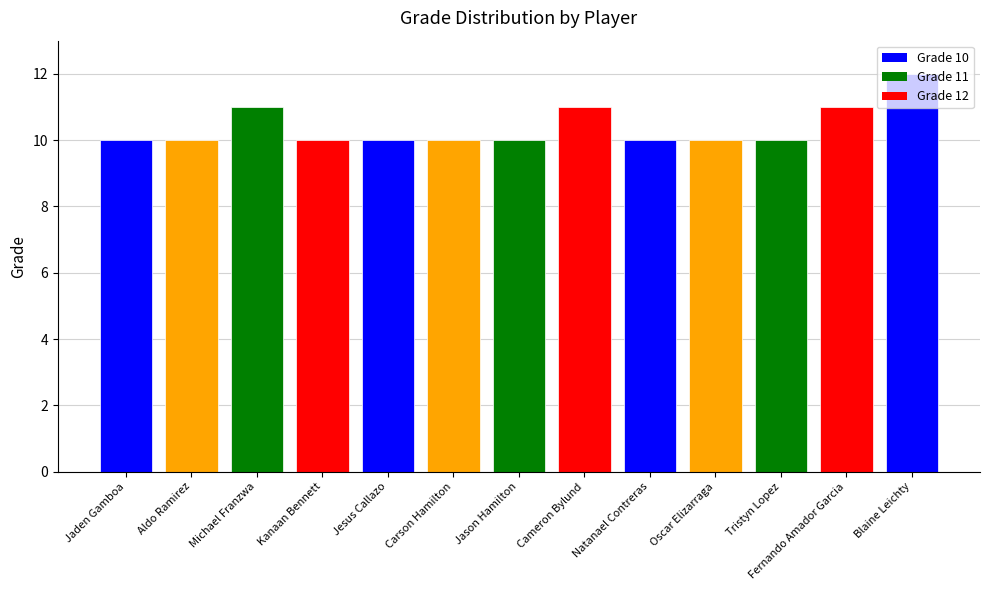

Is it true that the value at Cameron Bylund is 8?

False